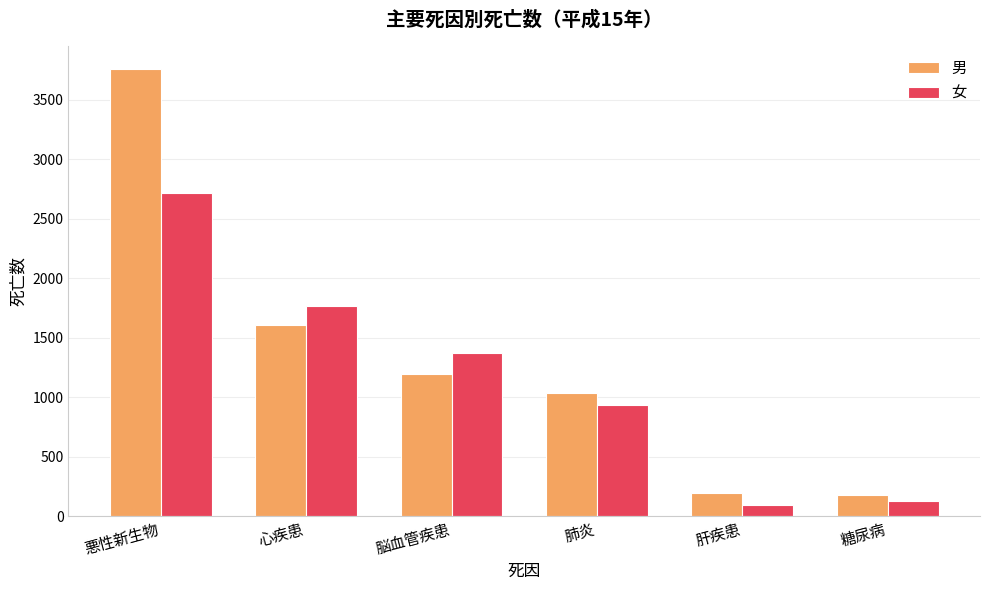

Which series changed the most between 悪性新生物 and 糖尿病?

男